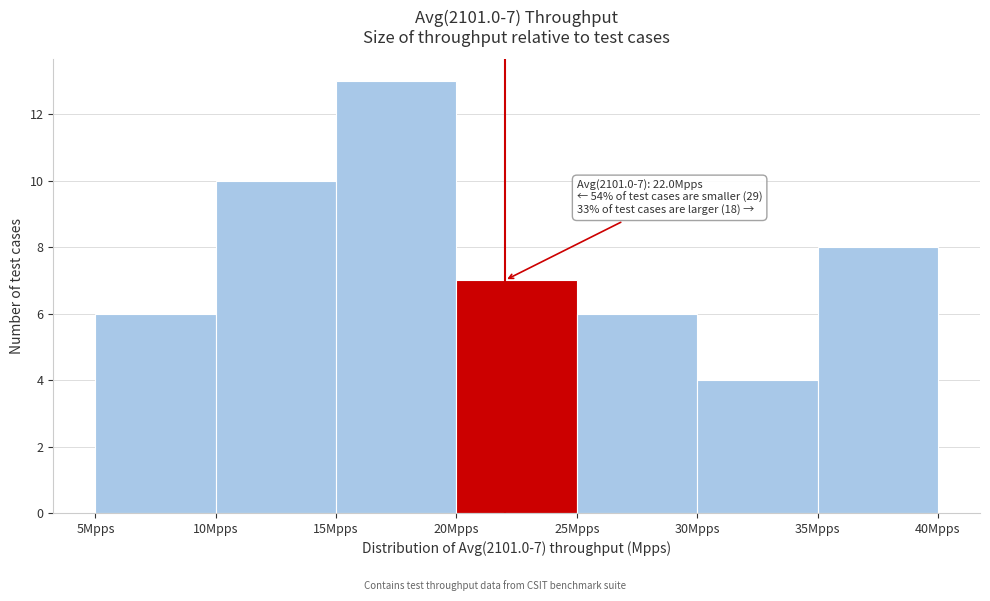

Which range on the x-axis has the tallest bar?

15 to 20